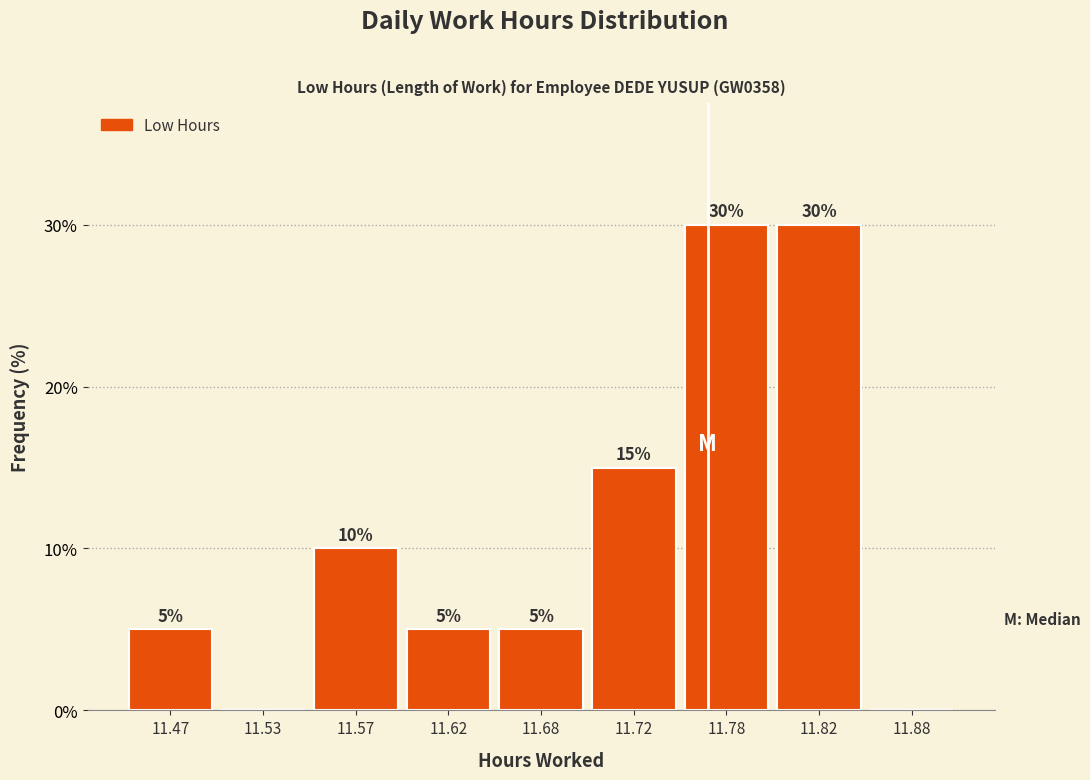

Reading left to right, transcribe all the data shown in this chart.

11.47=5	11.53=0	11.57=10	11.62=5	11.68=5	11.72=15	11.78=30	11.82=30	11.88=0